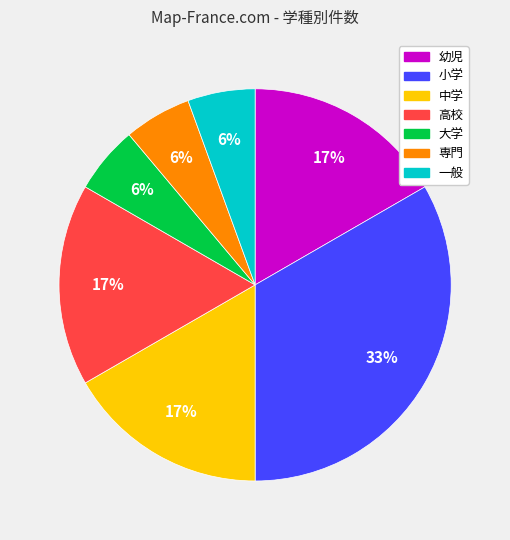

Which category has the biggest portion of the pie?

小学